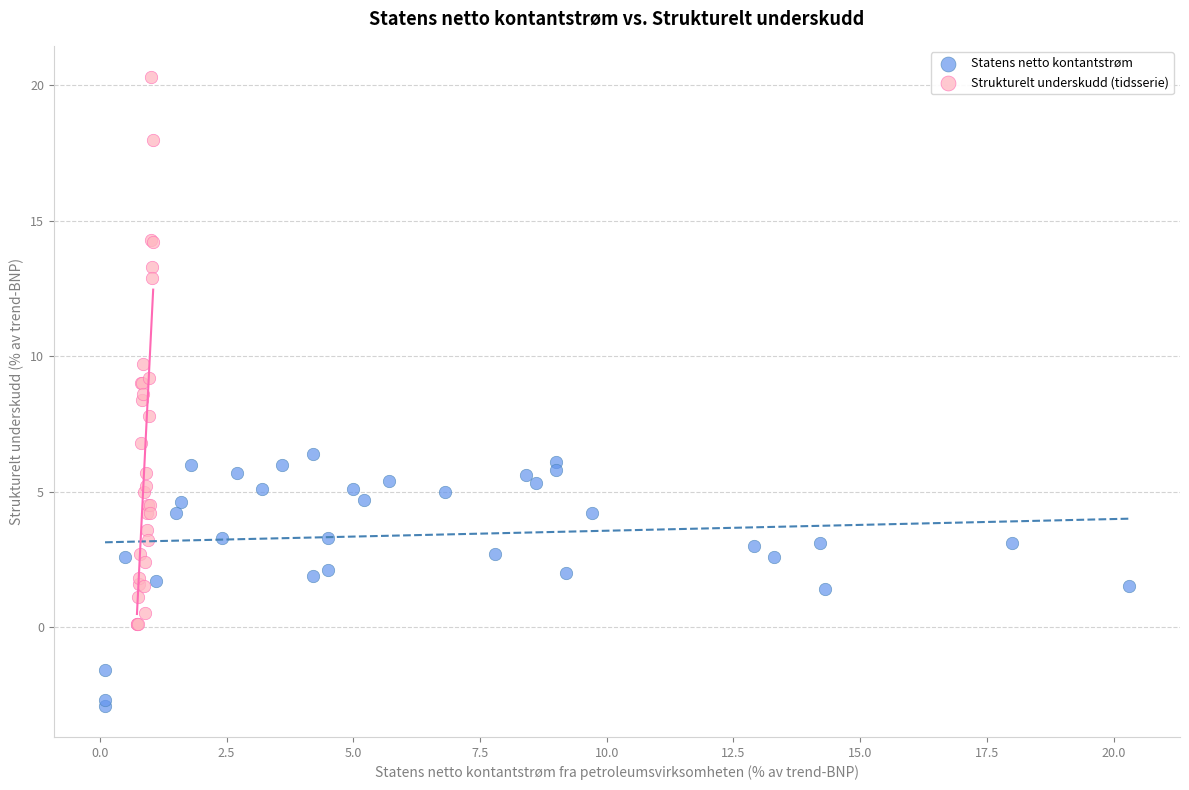

Which series contains the lowest Y value?

Statens netto kontantstrøm